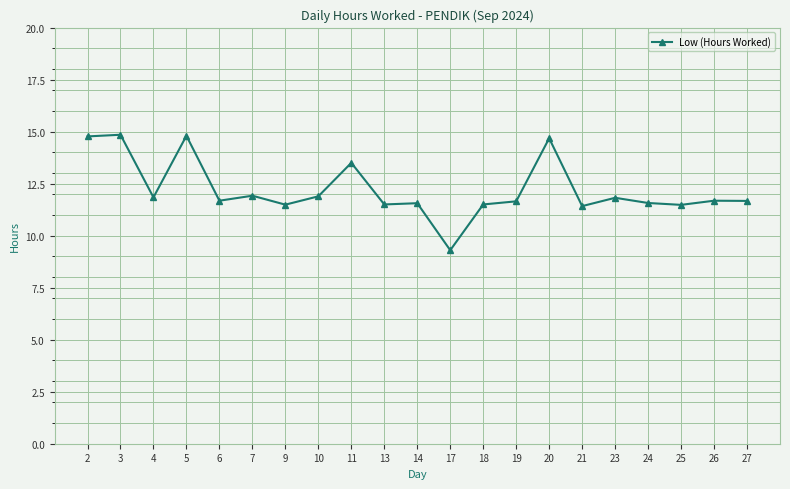

Is it true that the value at 19 is 19.4?

False